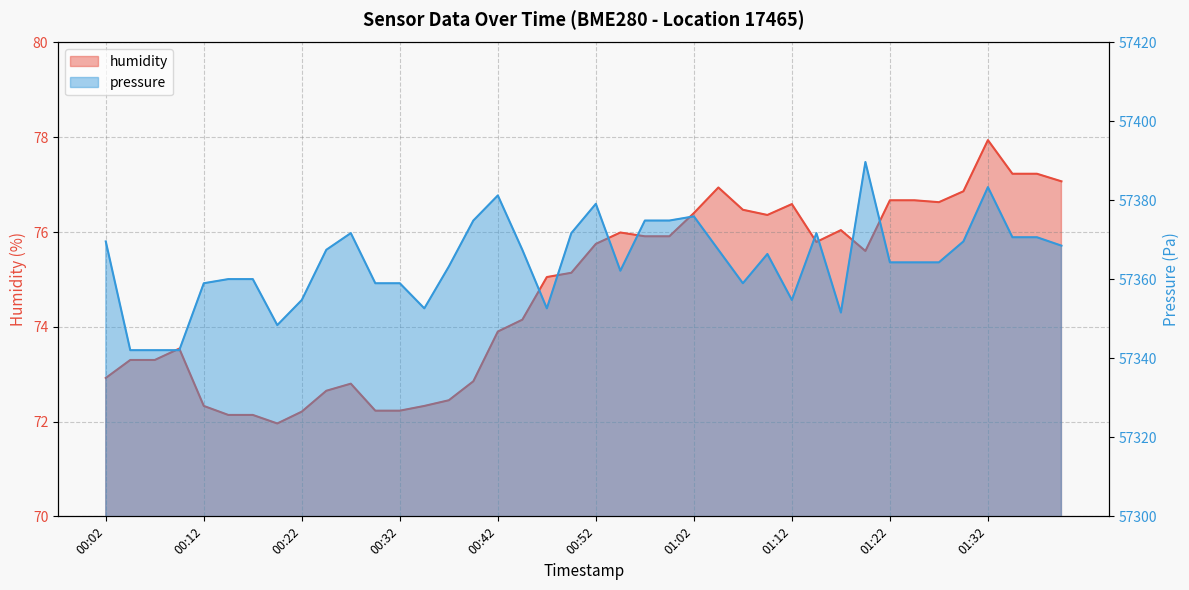

Which category has the lowest value across all series?

00:19